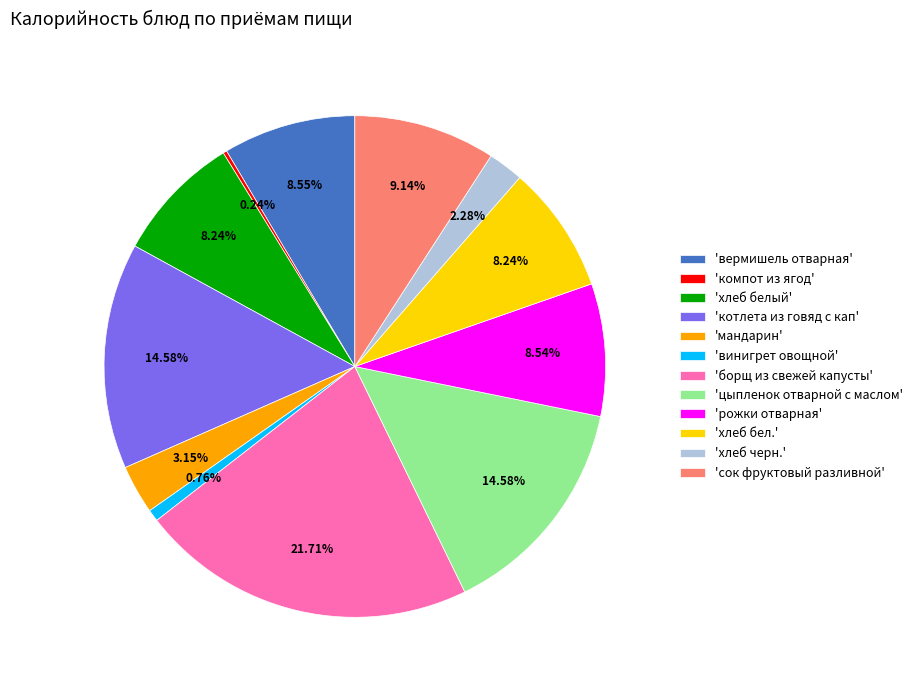

Does any single category account for the majority?

No